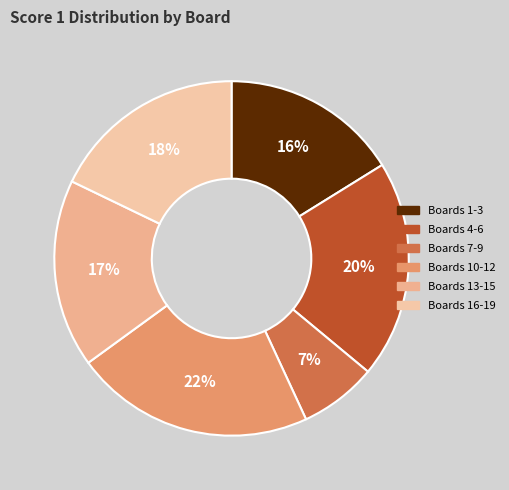

Does any single category account for the majority?

No